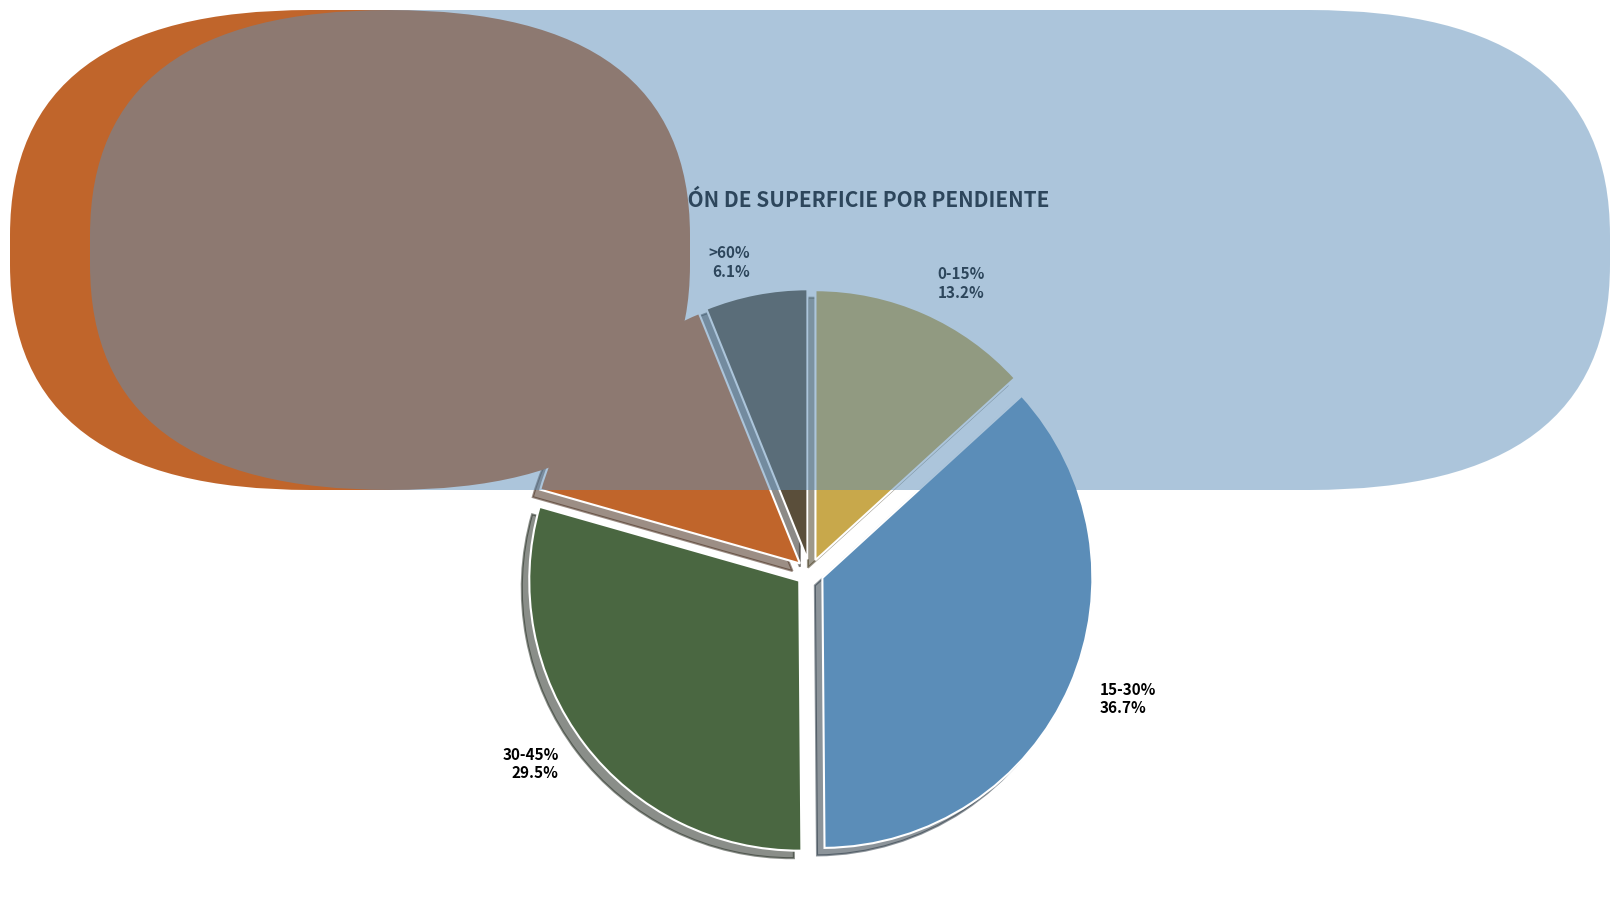

Which has a higher value, 45-60% or 15-30%?

15-30%